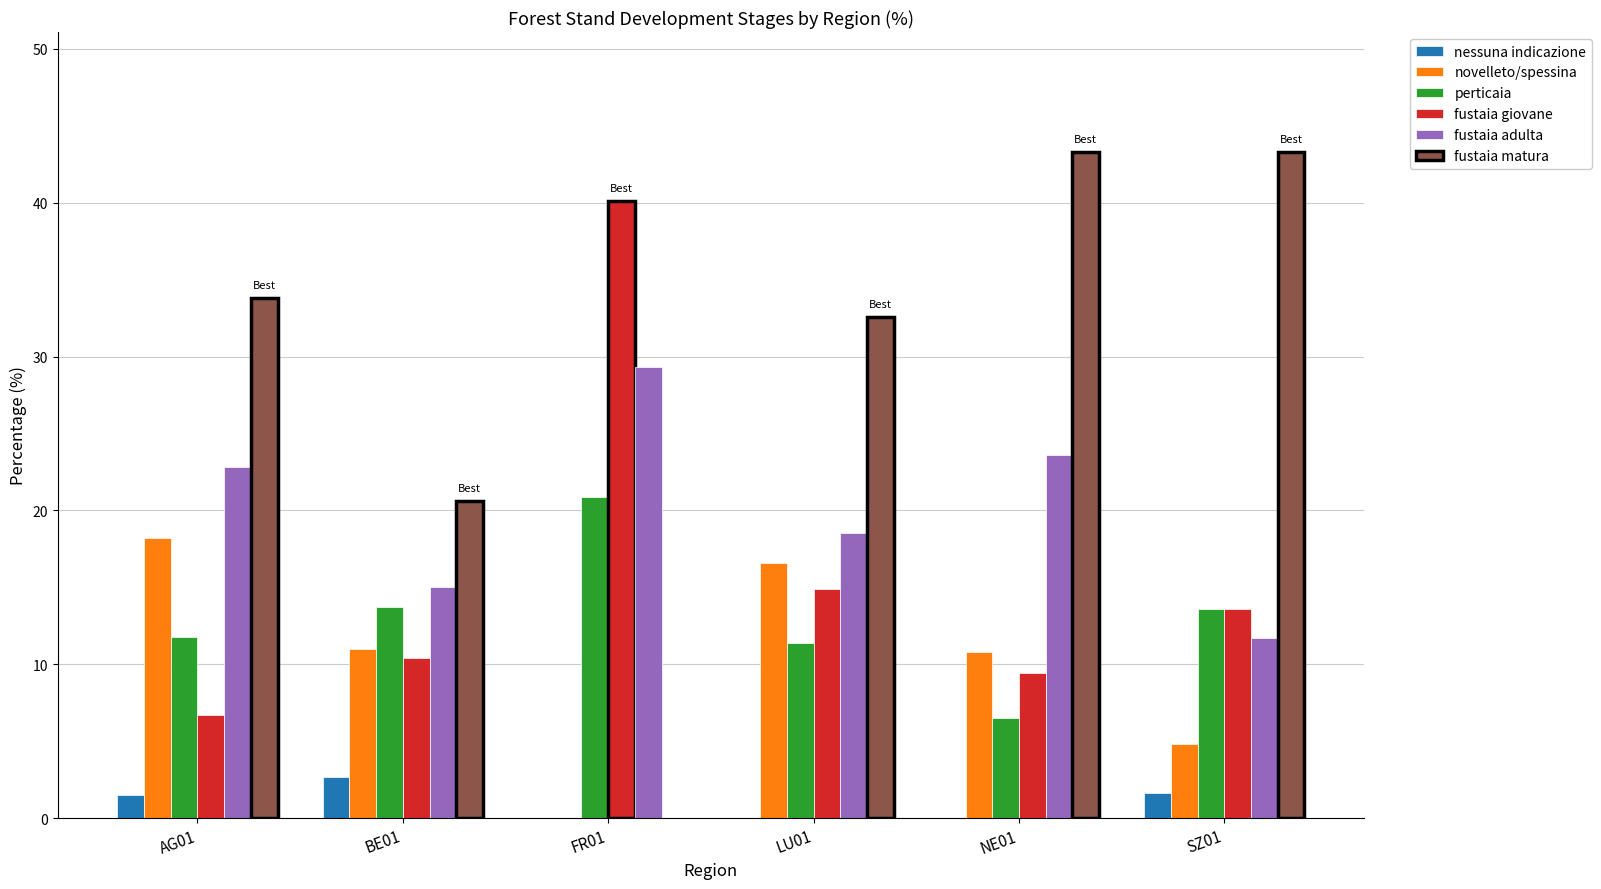

What is the maximum value shown in the chart?

43.3